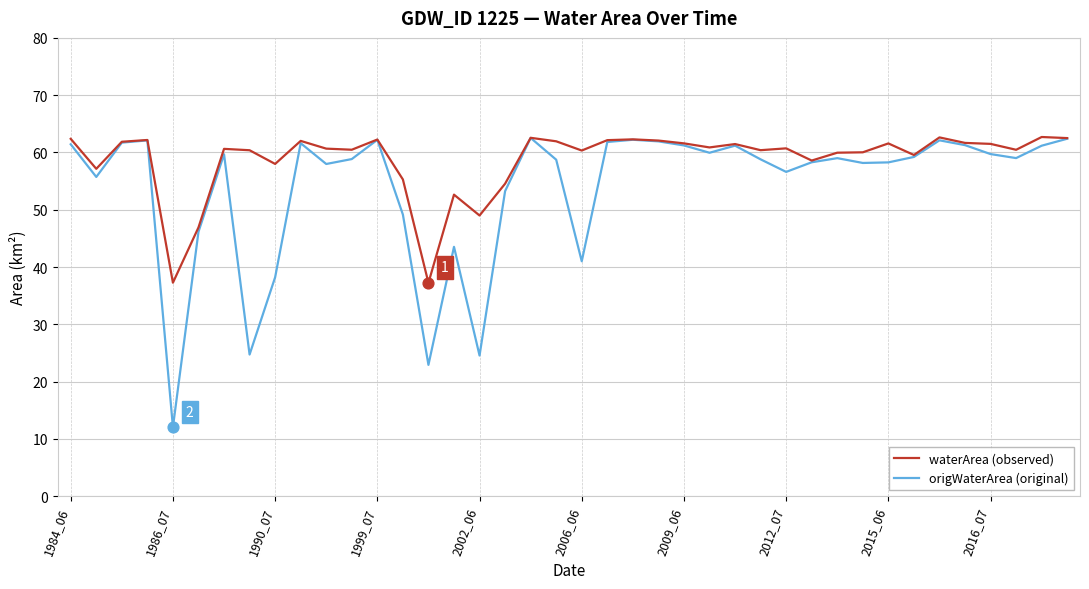

List the series in order of their overall mean, lowest first.

origWaterArea (original), waterArea (observed)